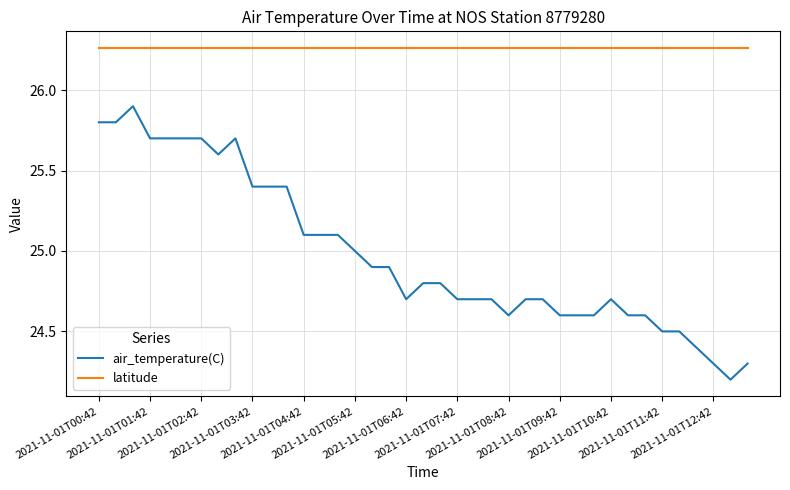

At how many categories does at least one series exceed 25?

39